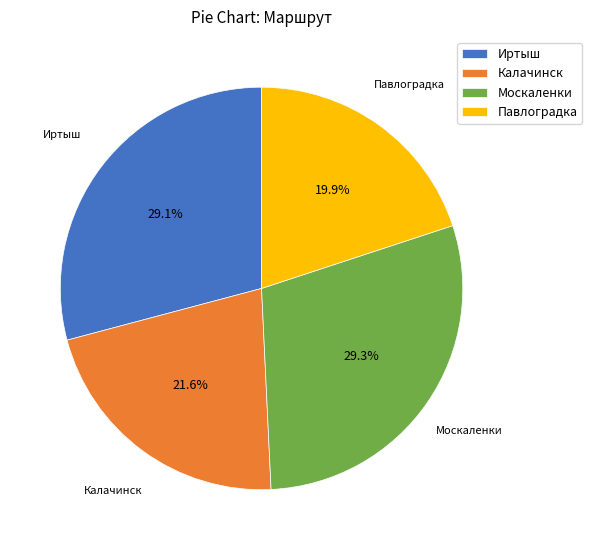

To the nearest percent, what is the average slice percentage?

25%